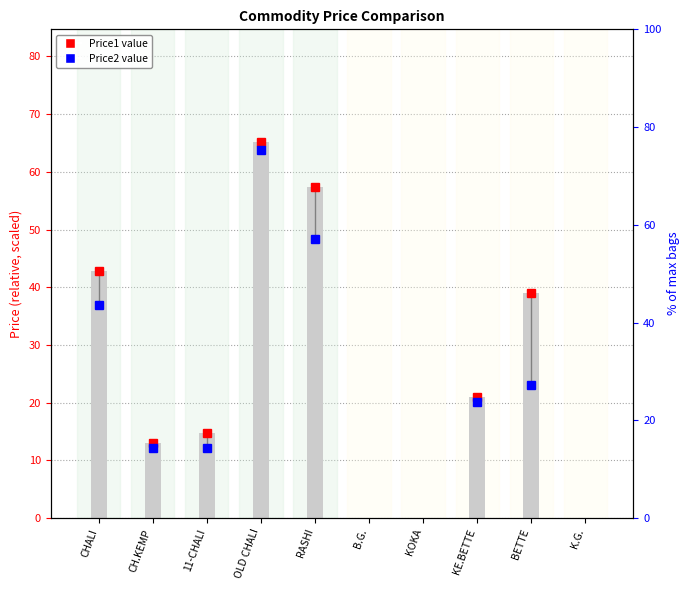

How many data points in Price1 (scaled) are above 20?

5